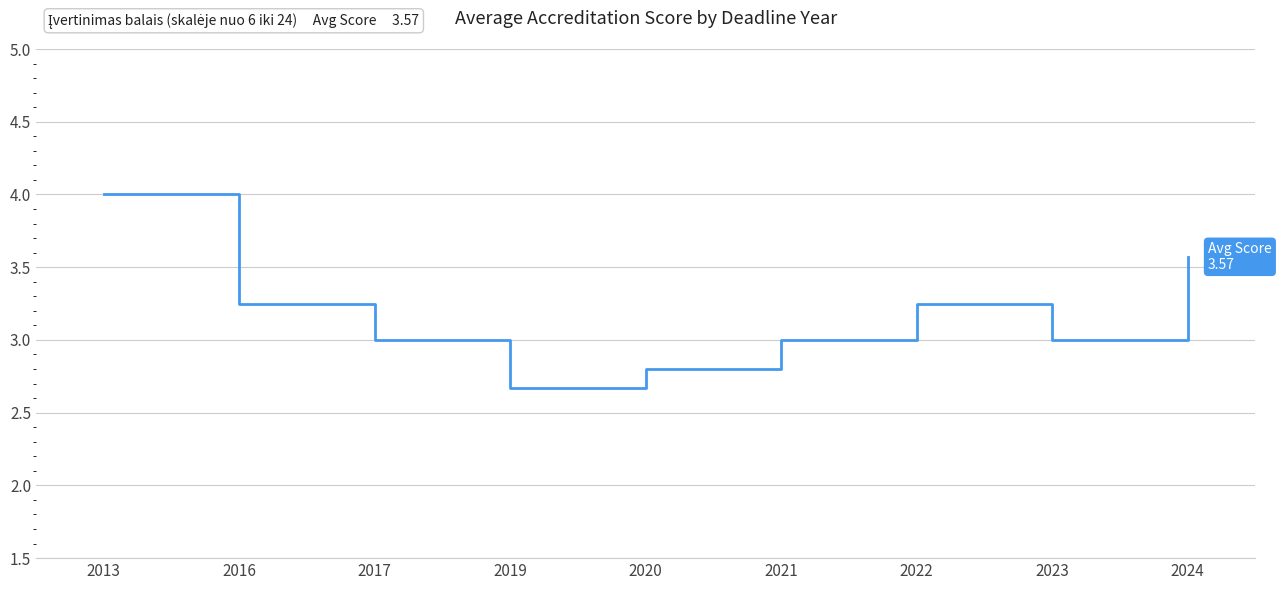

Which label corresponds to the largest value in the chart?

2013